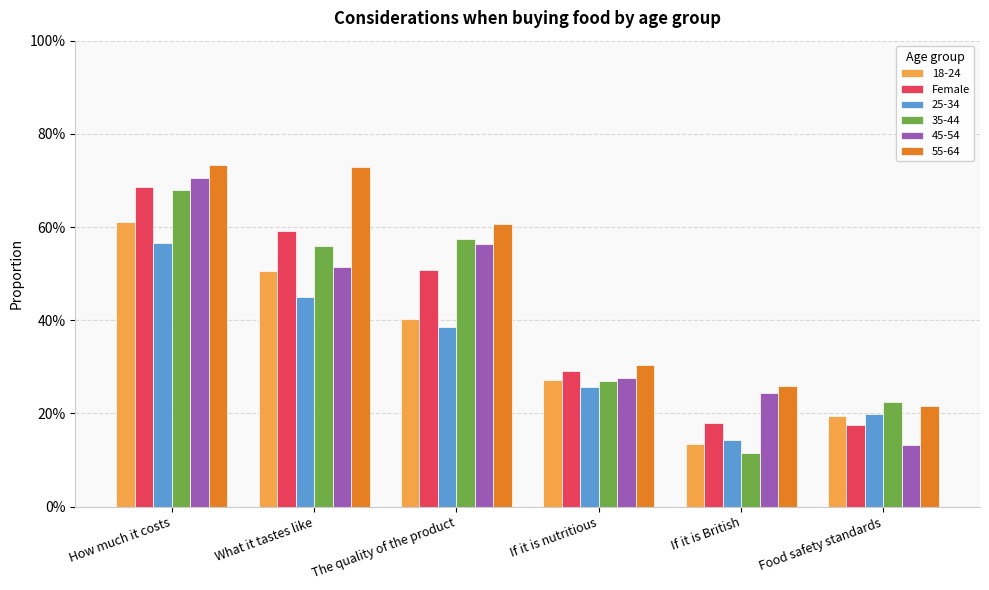

Which has a higher value, The quality of the product or How much it costs?

How much it costs